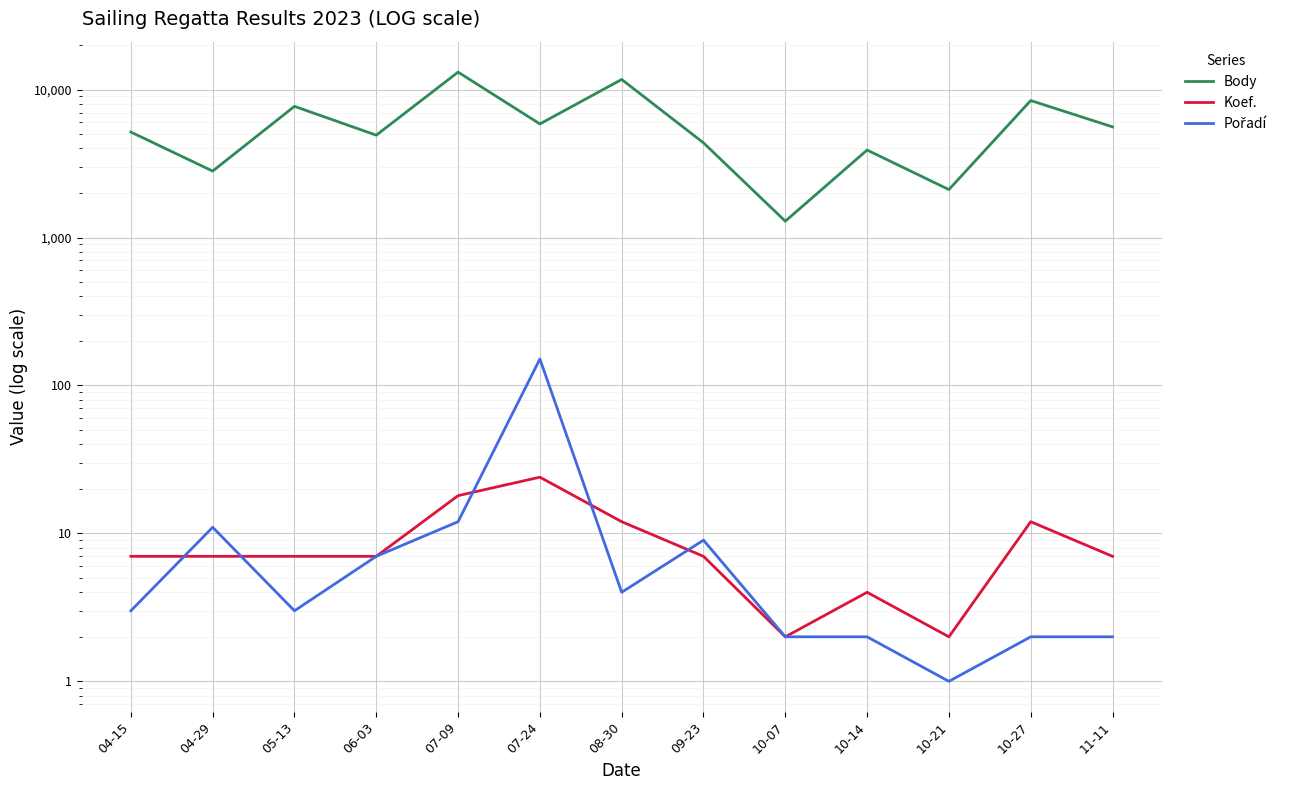

What is the label of the 8th point from the left?

09-23